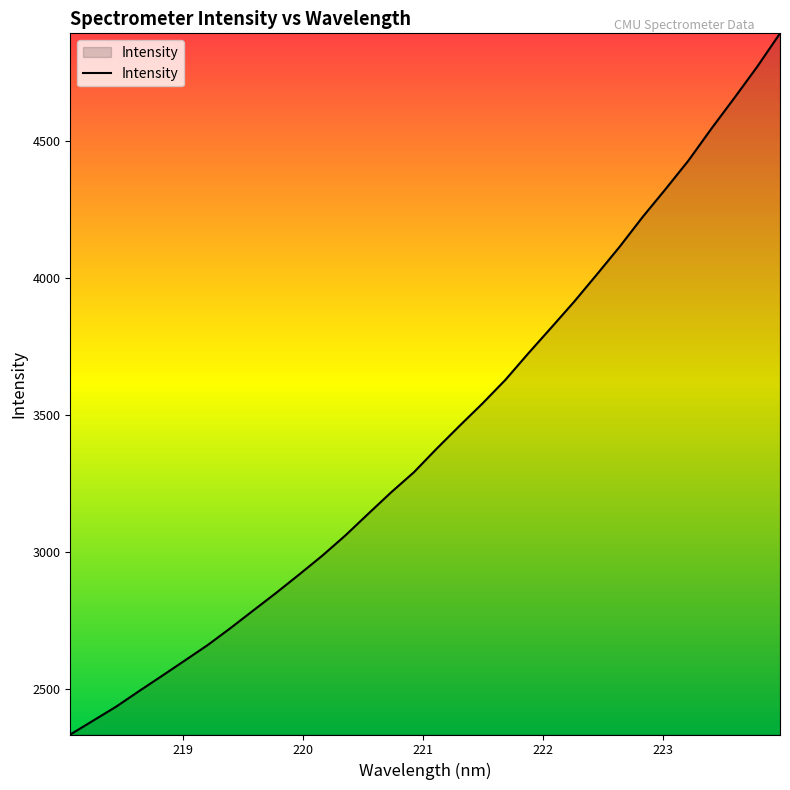

What is the average value?

3433.7